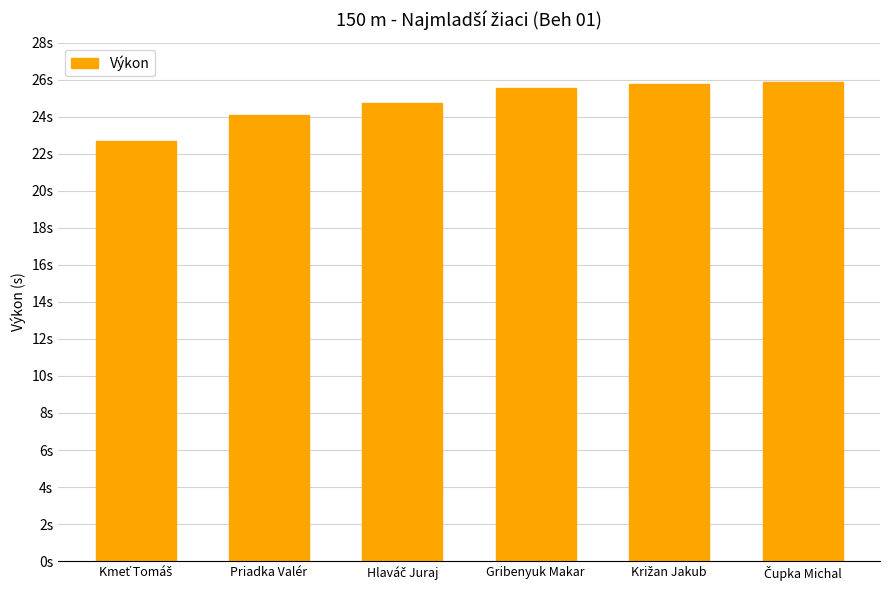

Reading right to left, what are all the values shown in this chart?

Čupka Michal=25.9	Križan Jakub=25.8	Gribenyuk Makar=25.6	Hlaváč Juraj=24.7	Priadka Valér=24.1	Kmeť Tomáš=22.7